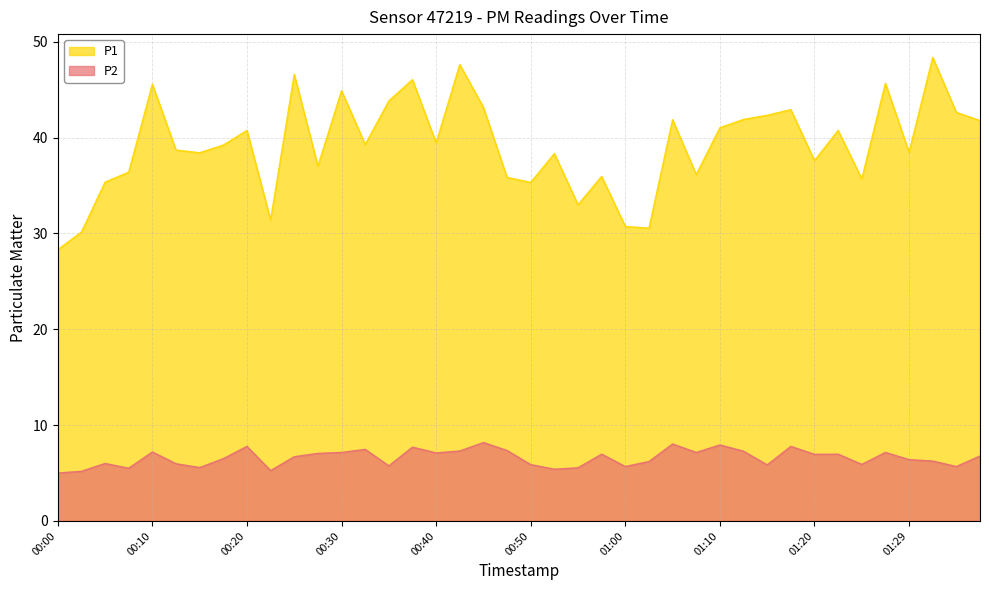

True or false: P1 has a value of 15.4 at 01:25.

False